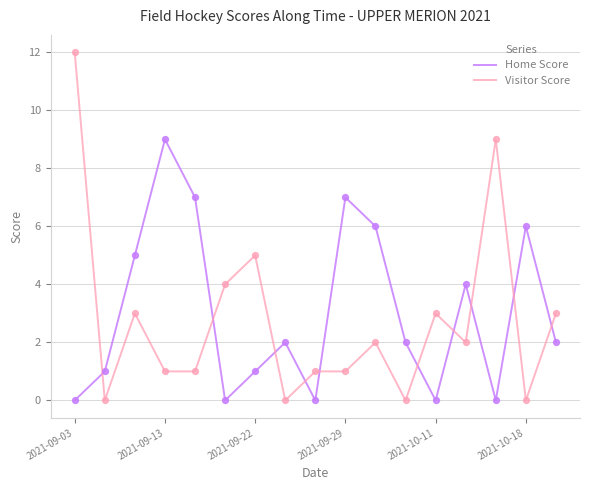

Which series has the largest range (max minus min)?

Visitor Score